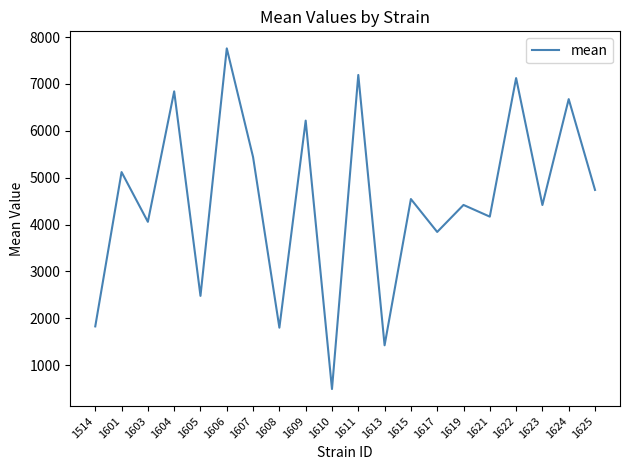

Is it true that the value at 1619 is 4417.8?

True